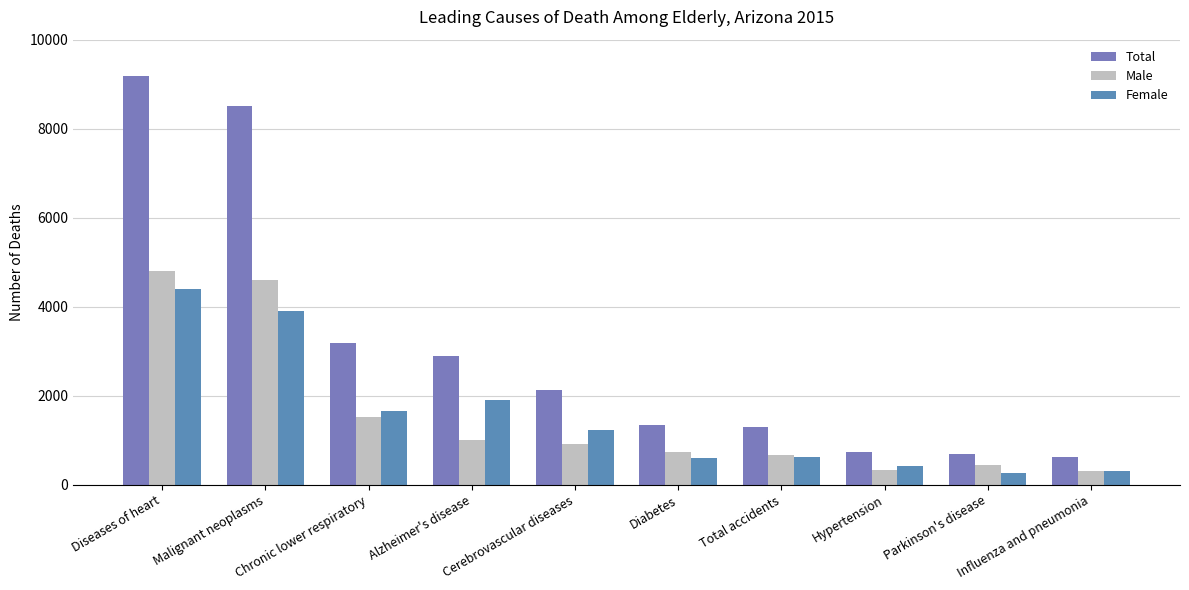

How many bars are there in each group?

3